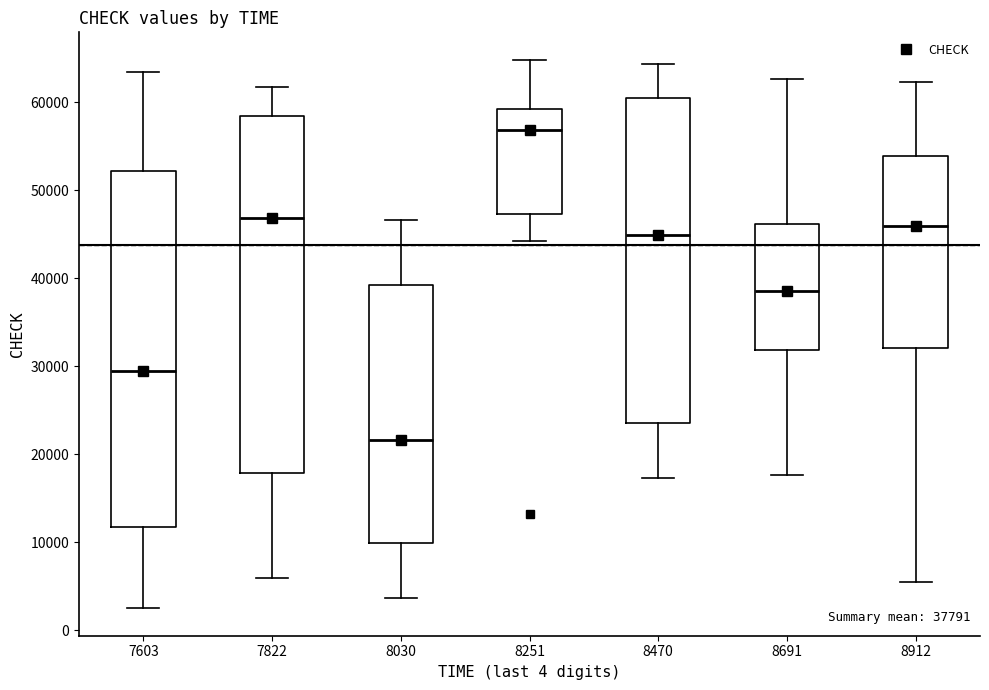

Which box has the lowest median line?

8030